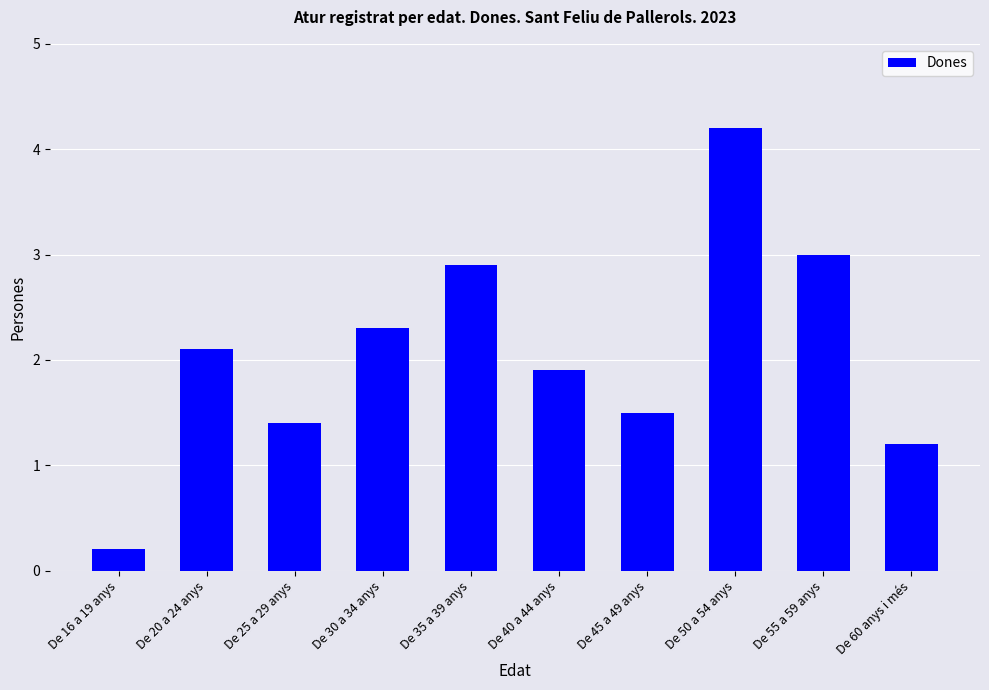

What is the sum of all values?

20.7